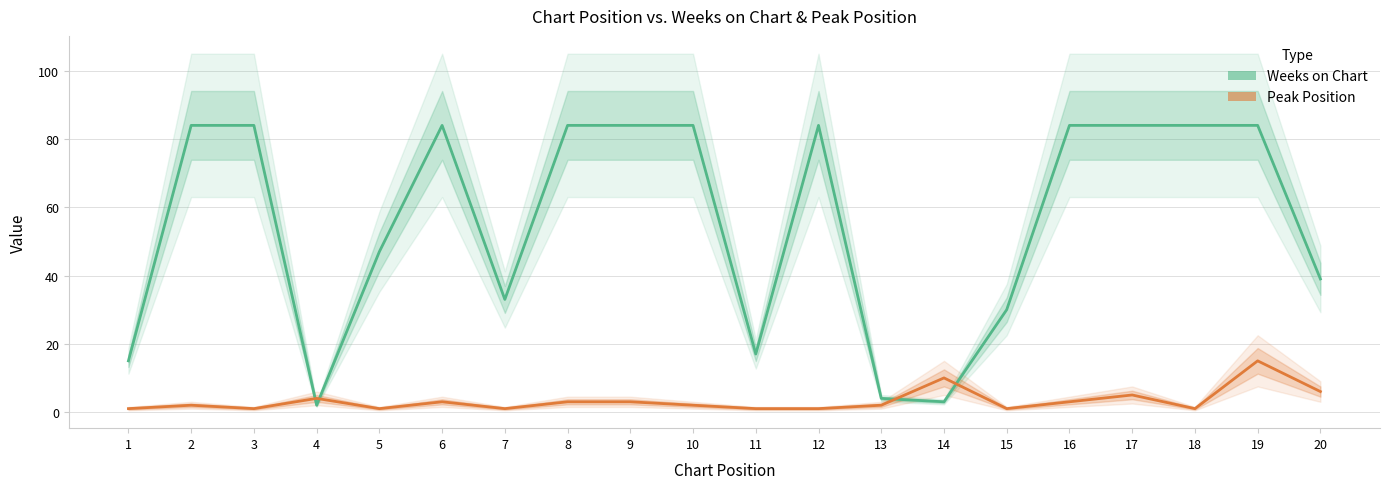

After their last crossing, which series has the higher values: Weeks on Chart or Peak Position?

Weeks on Chart